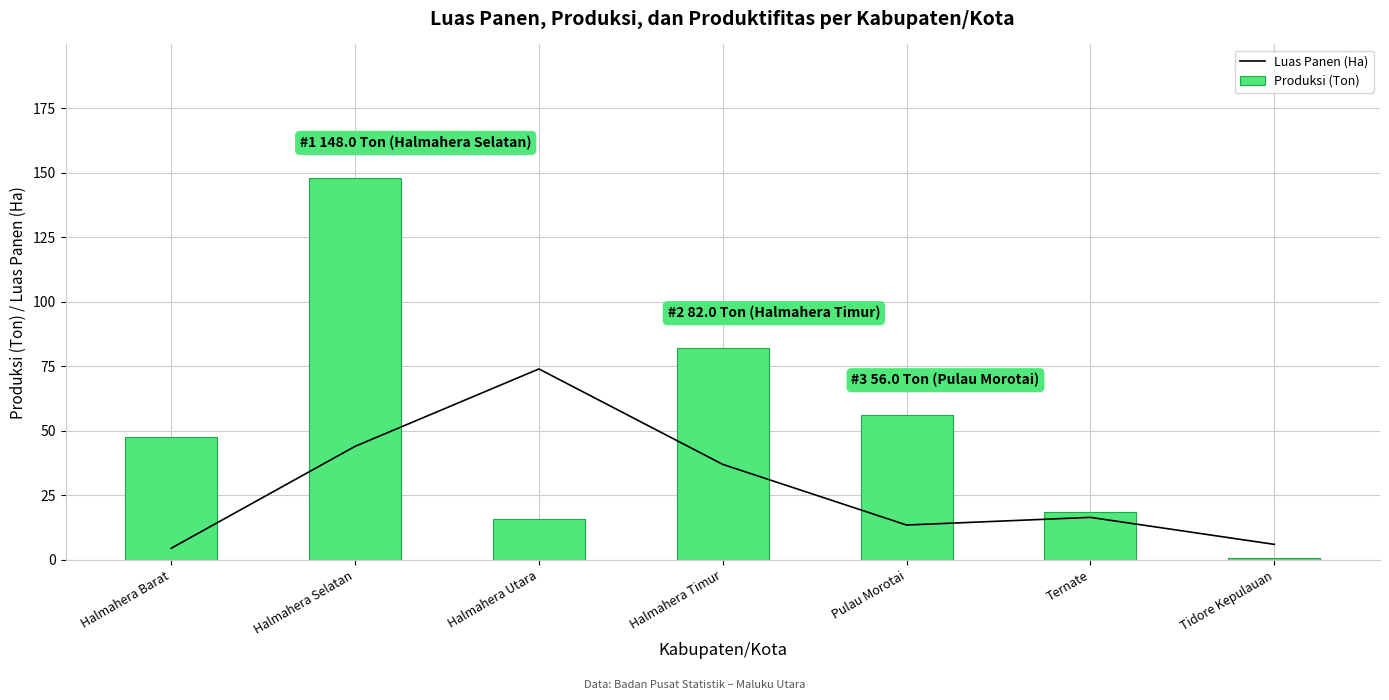

What are all the series names shown in the legend?

Luas Panen (Ha), Produksi (Ton)